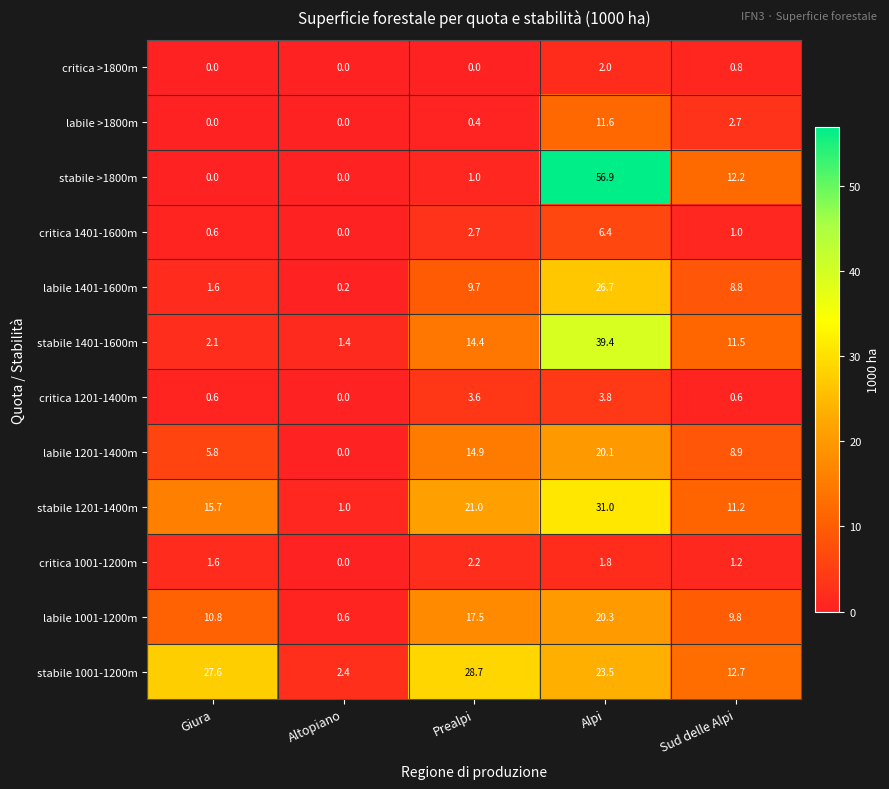

What is the total value across all series at Prealpi?

116.1